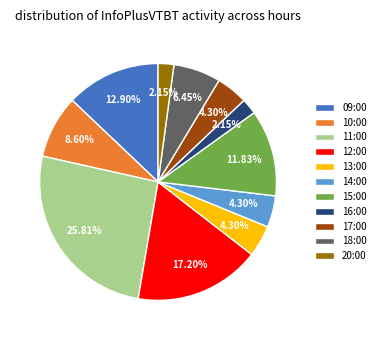

To the nearest percent, what is the combined percentage of 14:00 and 12:00?

22%